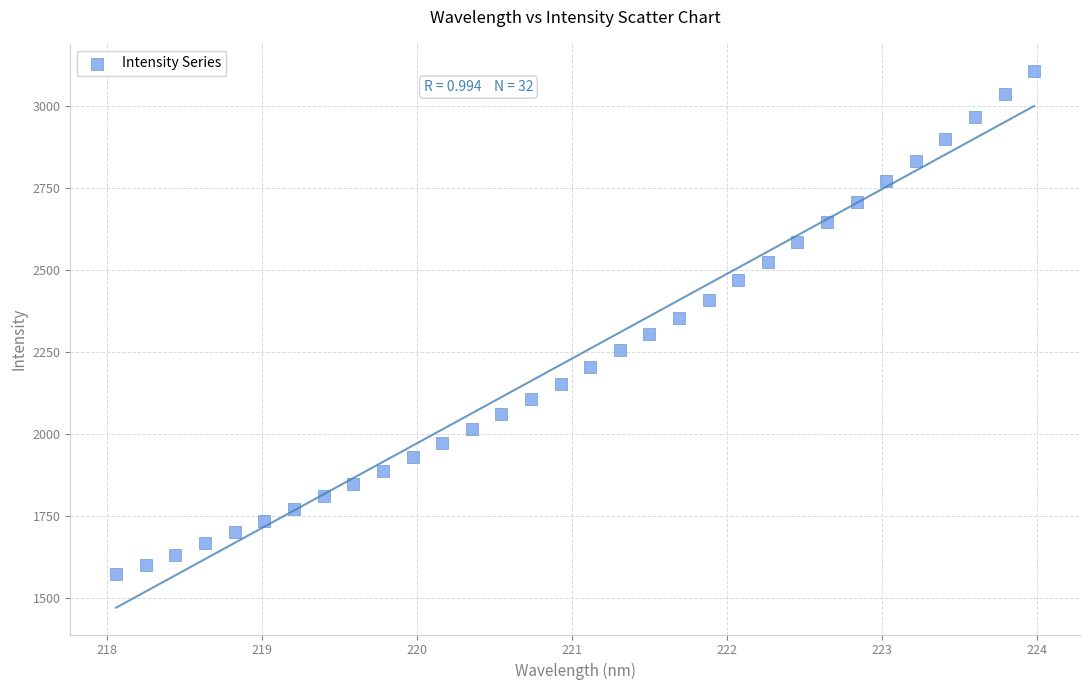

What is the range of X values (max minus min)?

5.9